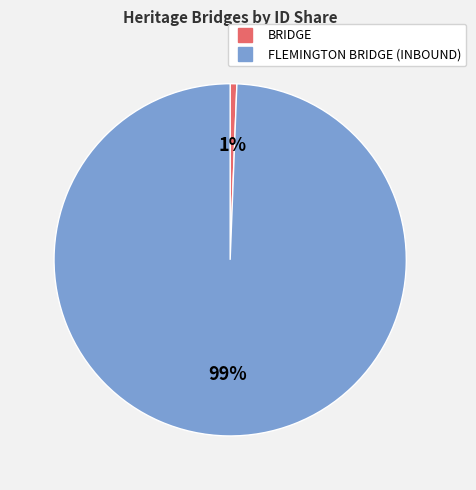

How many slices are in this pie chart?

2